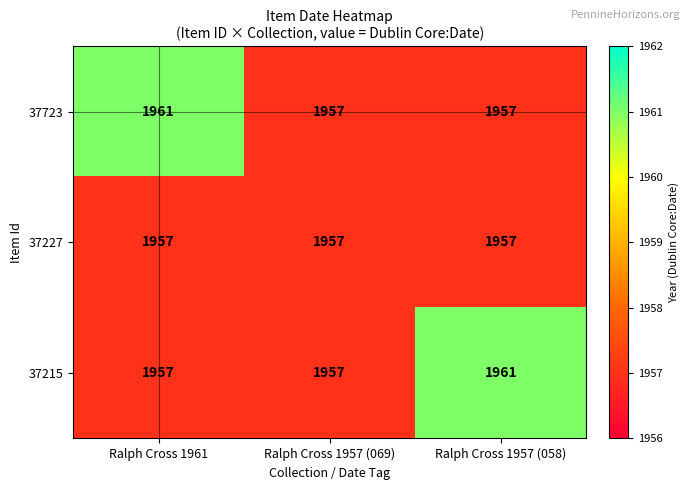

What is the maximum value shown in the chart?

1961